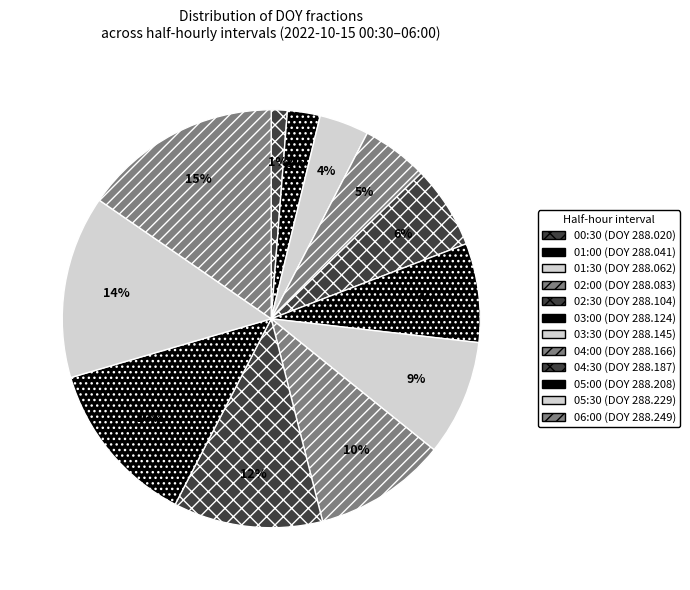

How many segments does this pie chart have?

12